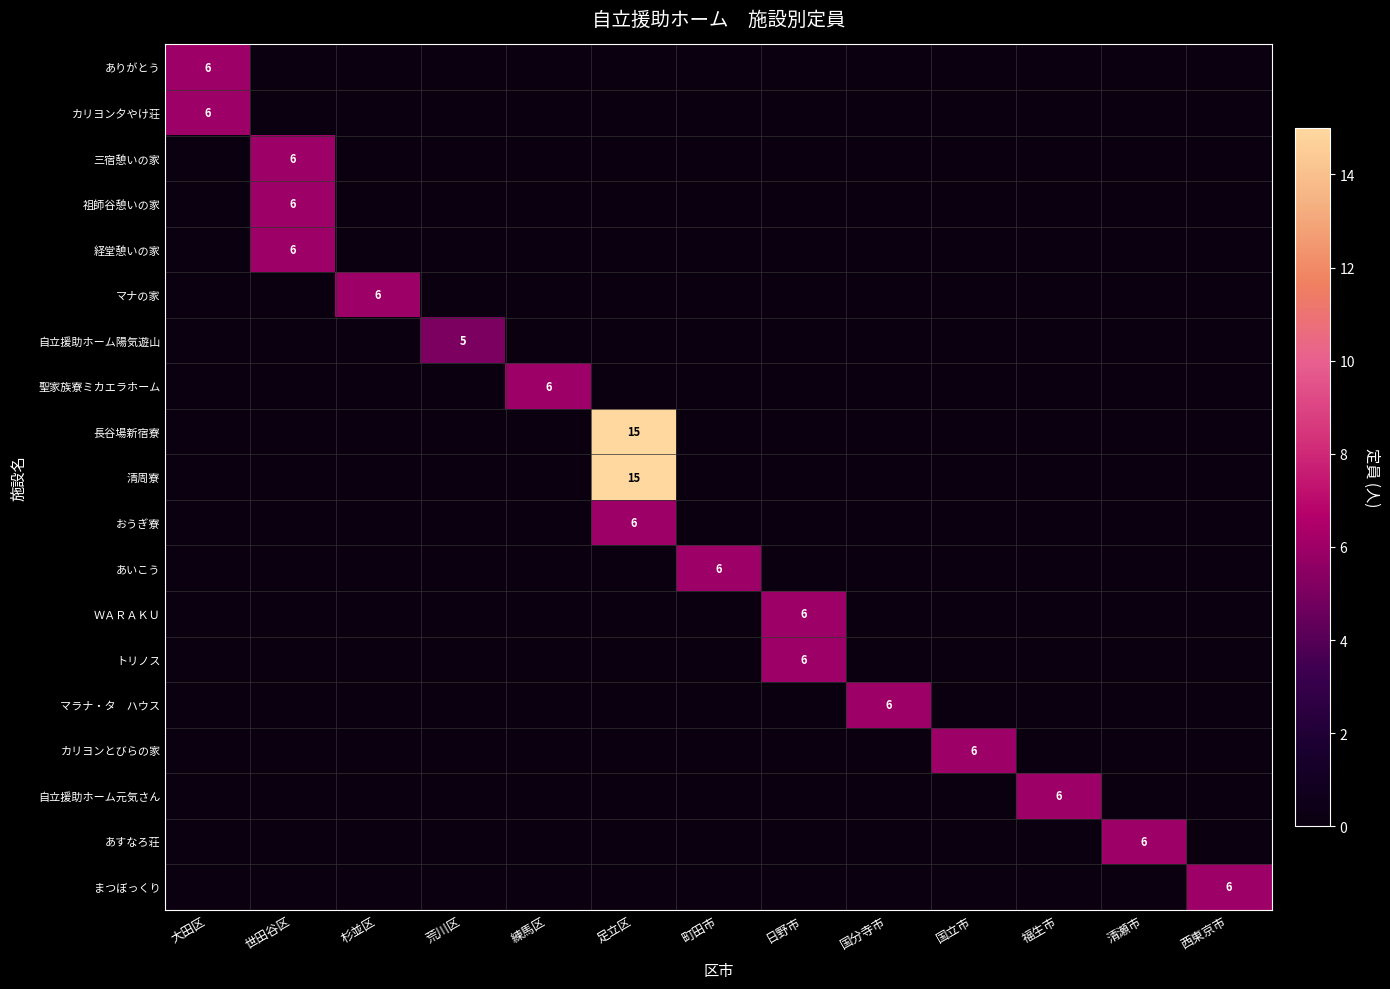

Rank the series at 福生市 from highest to lowest value.

自立援助ホーム元気さん, ありがとう, カリヨン夕やけ荘, 三宿憩いの家, 祖師谷憩いの家, 経堂憩いの家, マナの家, 自立援助ホーム陽気遊山, 聖家族寮ミカエラホーム, 長谷場新宿寮, 清周寮, おうぎ寮, あいこう, ＷＡＲＡＫＵ, トリノス, マラナ・タ ハウス, カリヨンとびらの家, あすなろ荘, まつぼっくり